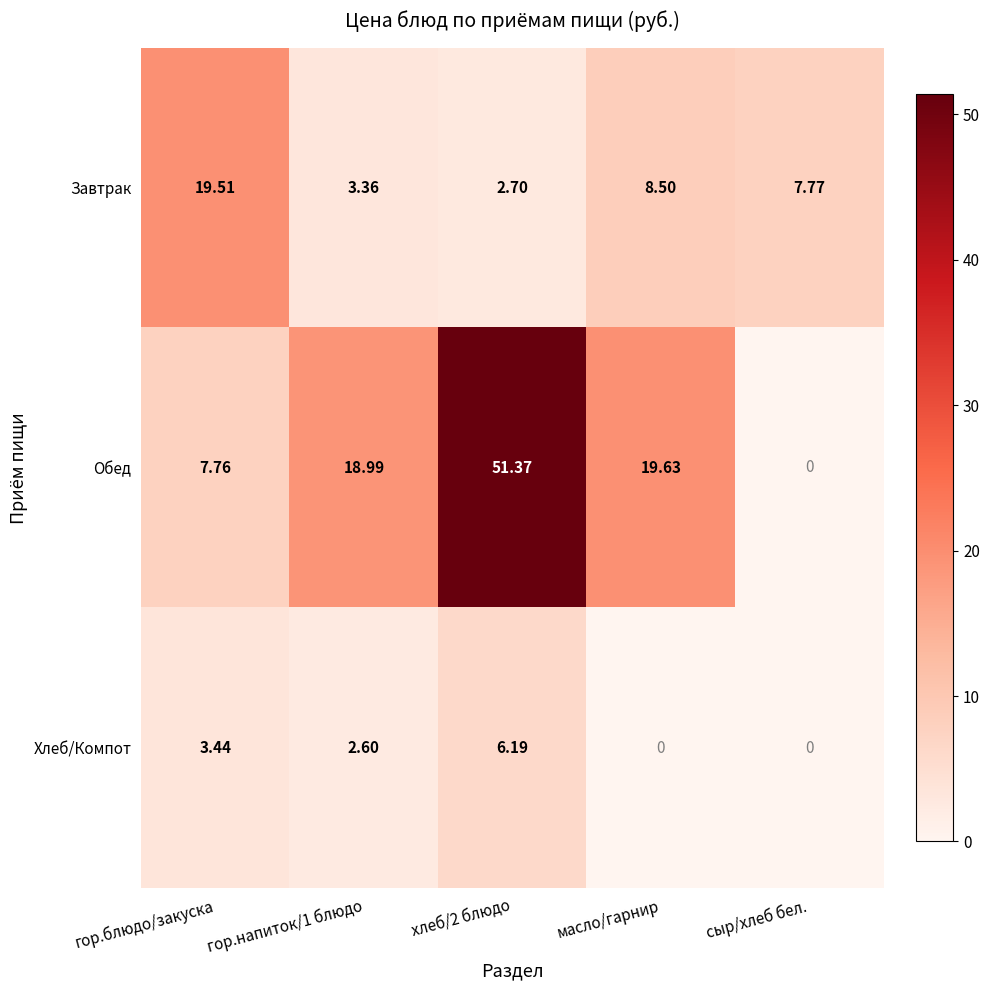

Which series has the widest spread of values?

Обед